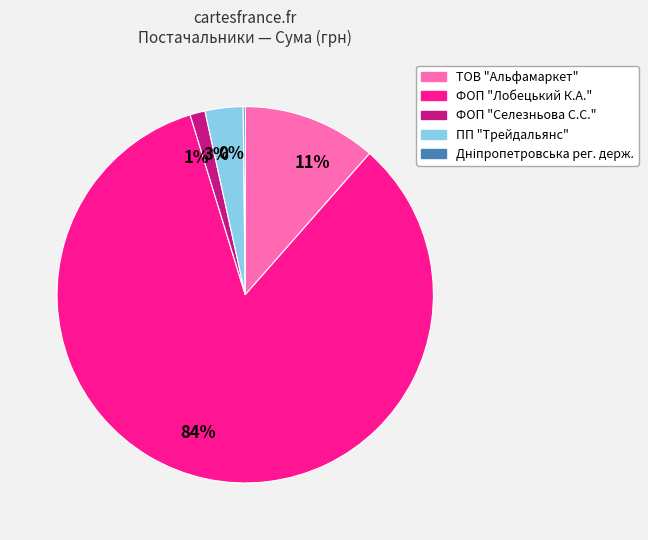

Does any single category account for the majority?

Yes